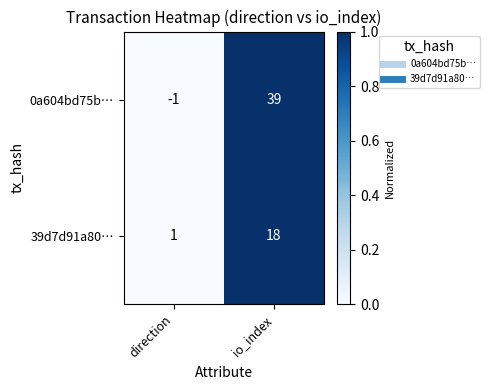

Where is 39d7d91a80… nearest to the value 9?

direction